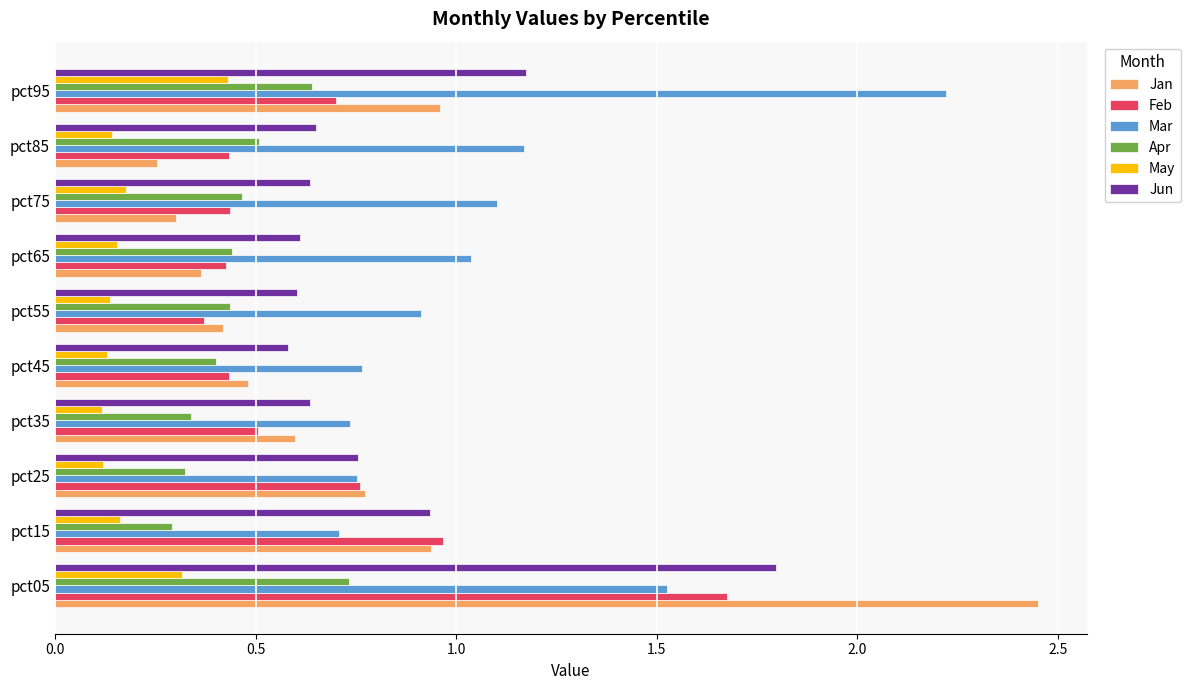

Rank the series by their maximum value, from lowest to highest.

May, Apr, Feb, Jun, Mar, Jan